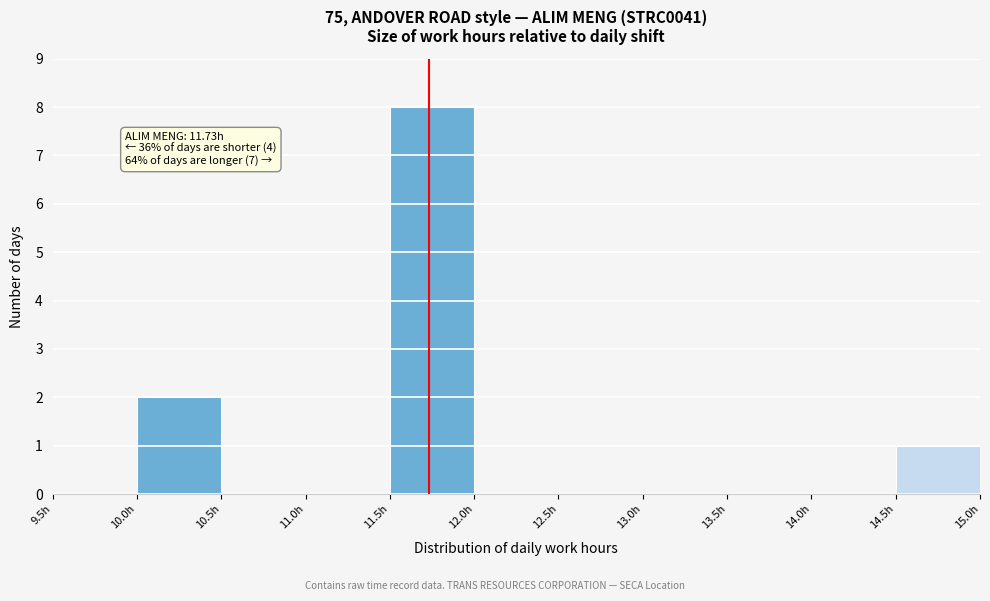

Over which range of the x-axis is the bar tallest?

11.5 to 12.0